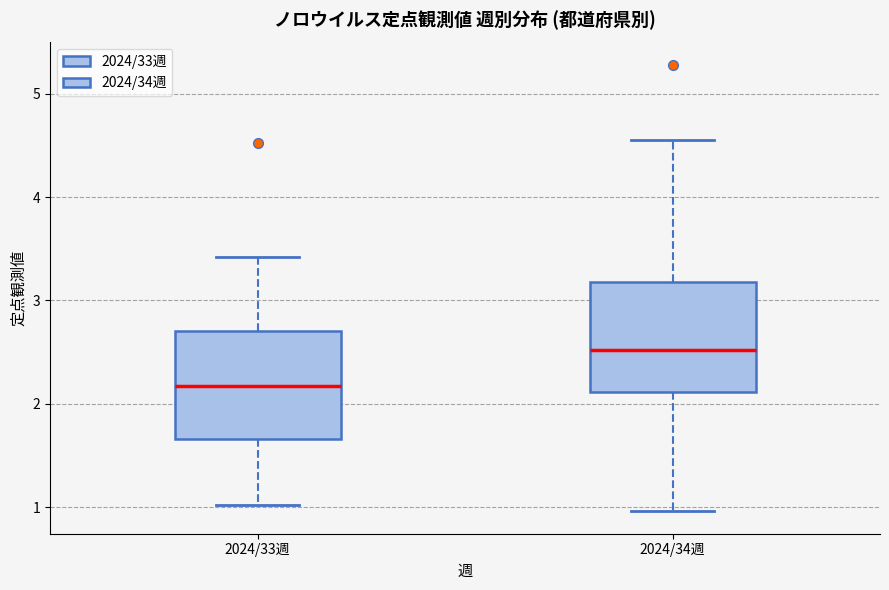

Where is the lower edge of the box for 2024/34週 on the y-axis? The values are not printed on the chart, so give them approximately, as read against the axis.

2.1